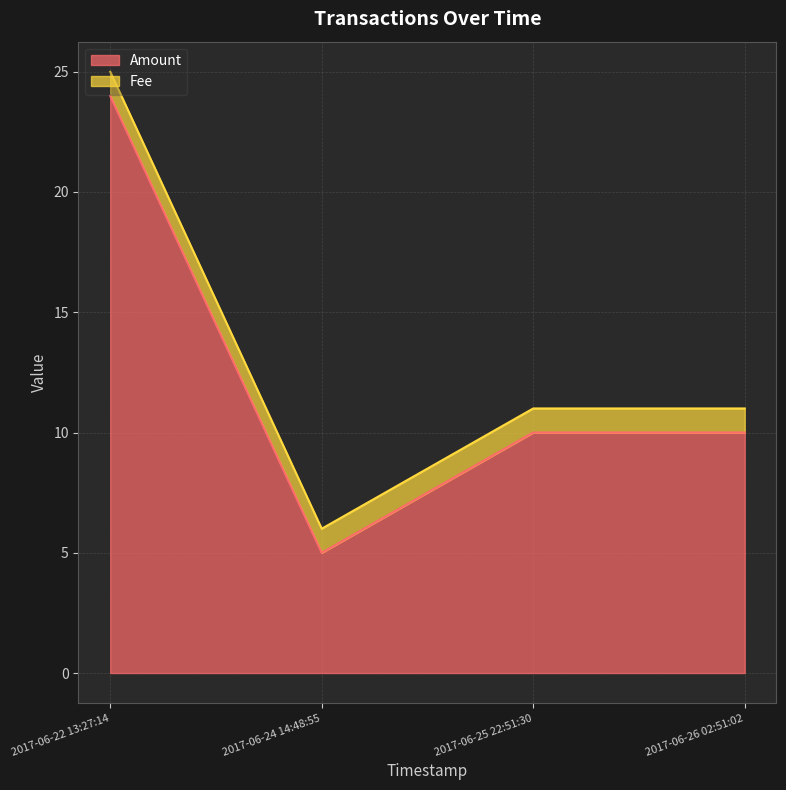

True or false: the data shows 4 at 2017-06-25 22:51:30.

False